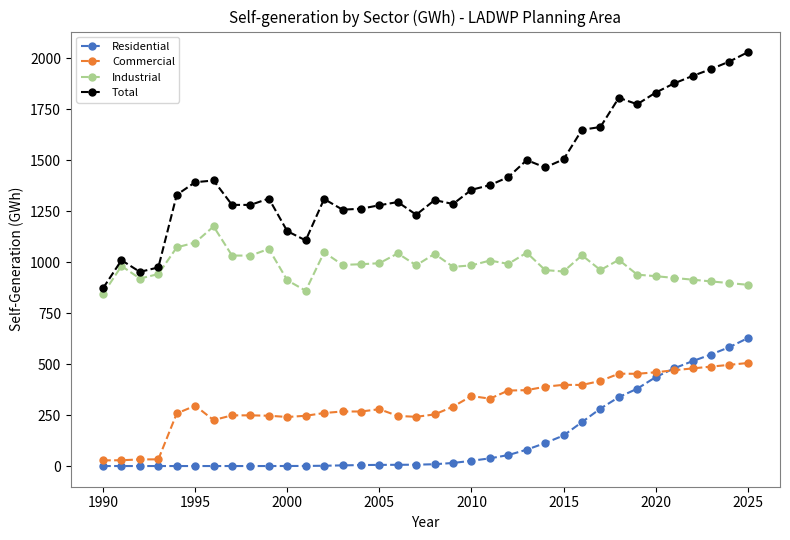

What is the maximum value for Total?

2029.1